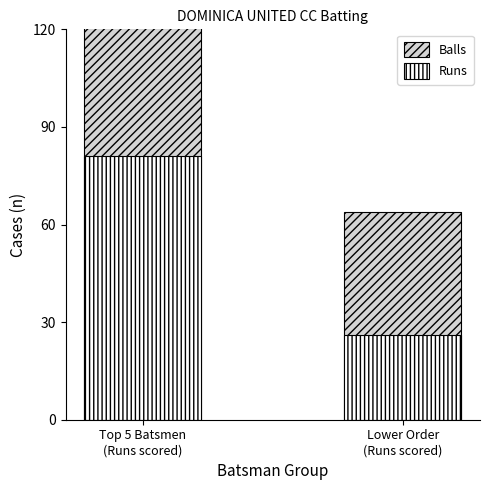

What are all the series names shown in the legend?

Balls, Runs